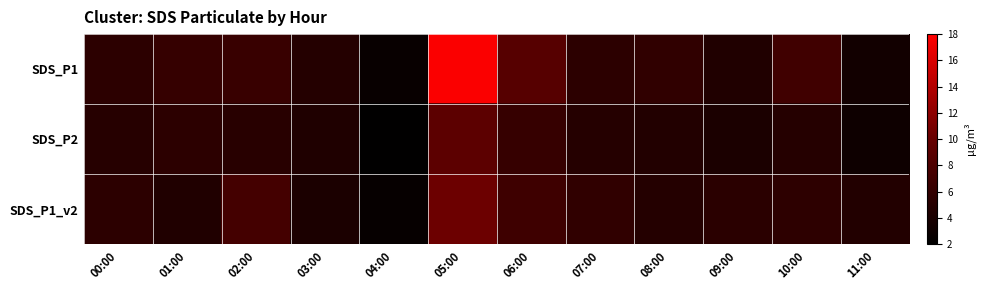

What is the spread (max minus min) of values at 11:00?

1.6